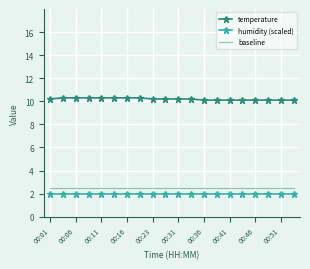

How many series are shown in this chart?

3